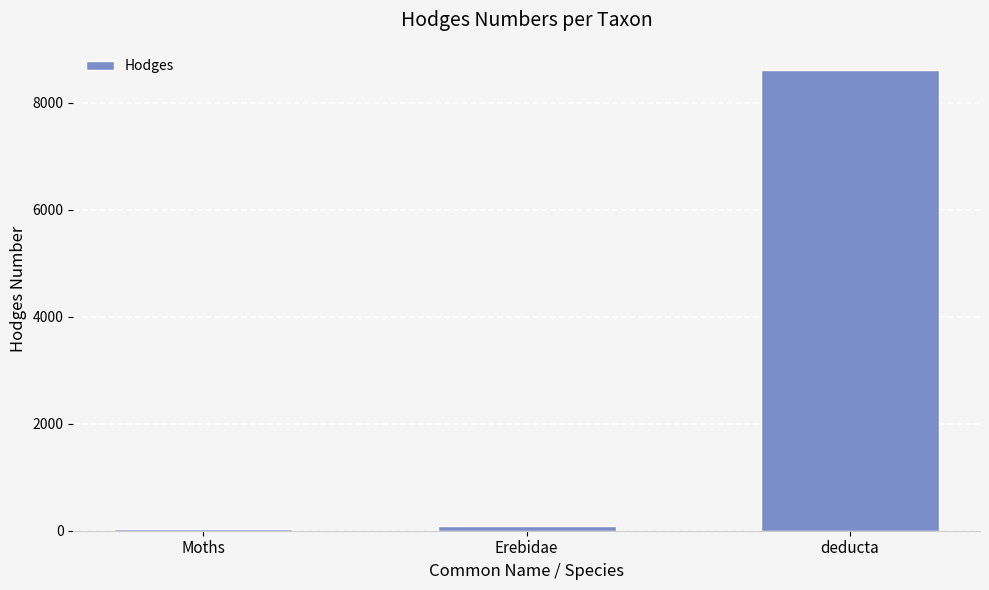

At which category does the chart reach its peak across all series?

deducta